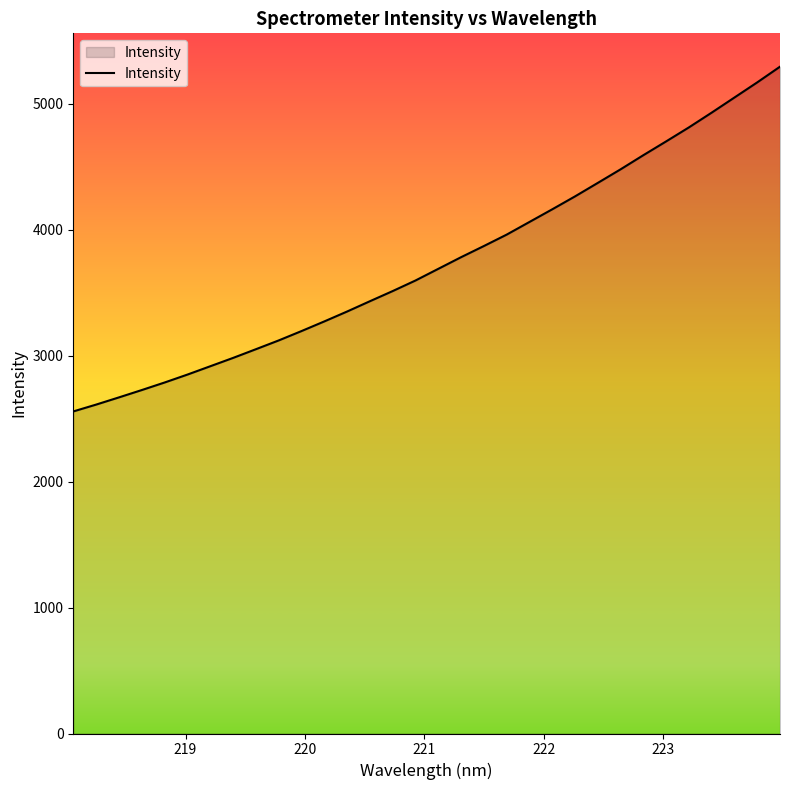

What is the maximum value shown in the chart?

5292.9